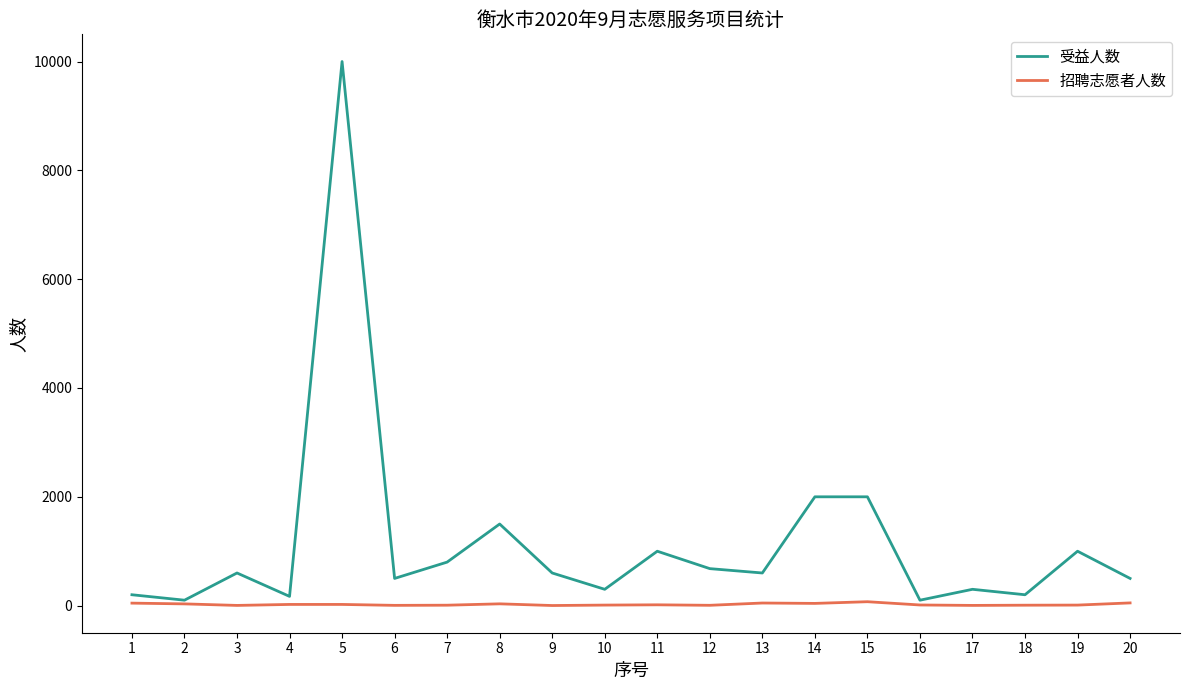

Which series has the largest range (max minus min)?

受益人数